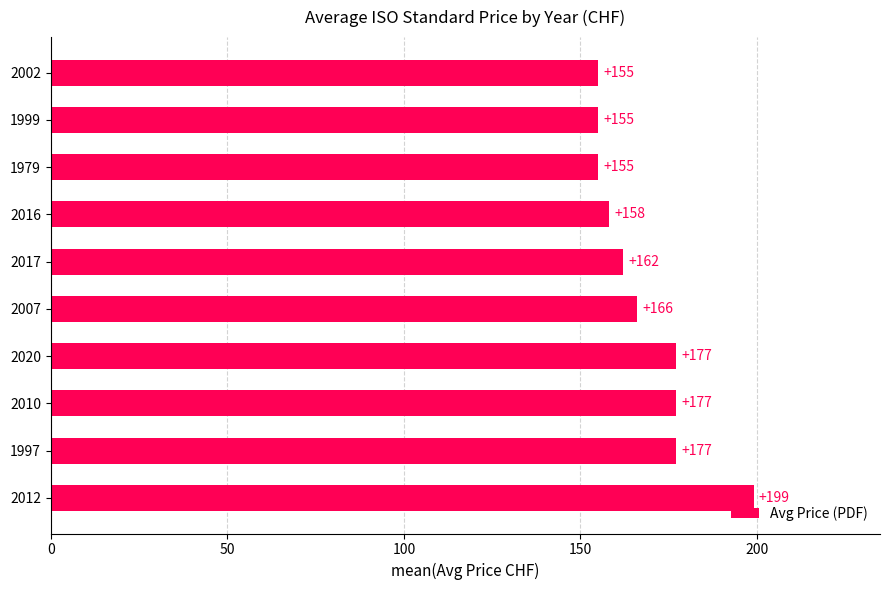

What is the ratio of the value at 2016 to the value at 2010?

0.9